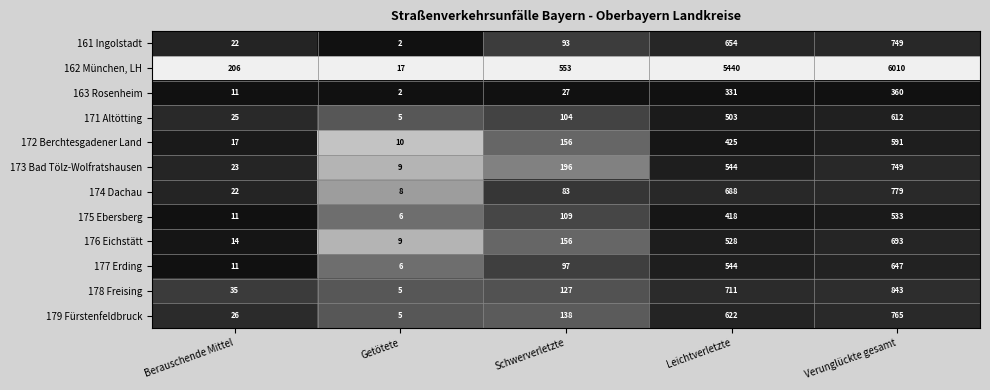

The value of 176 Eichstätt at Leichtverletzte is 223. True or false?

False